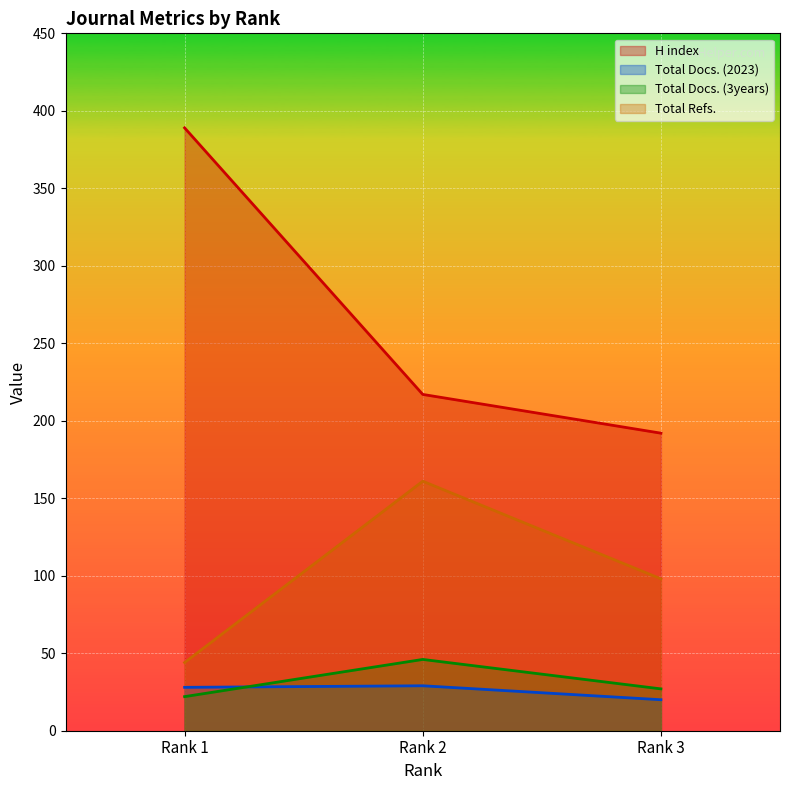

Rank the categories by Total Refs. value from highest to lowest.

Rank 2, Rank 3, Rank 1